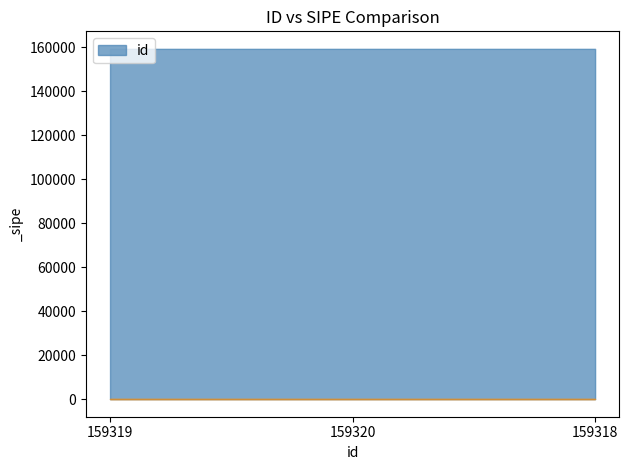

What is the difference between the highest and lowest values at 159318?

159317